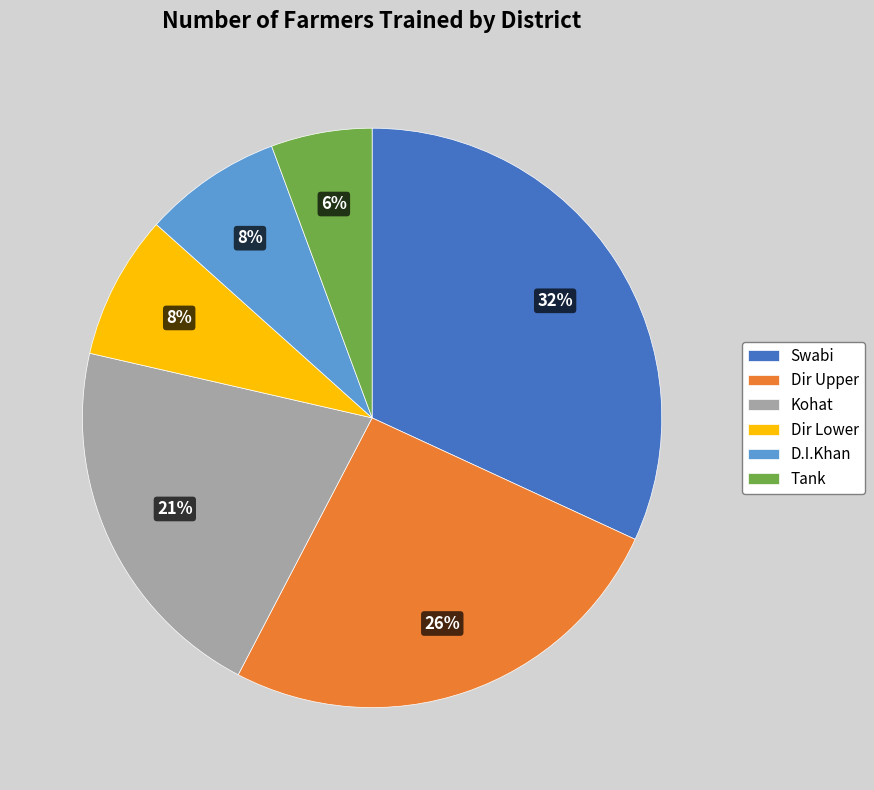

Does Kohat account for over 50% of the chart?

No